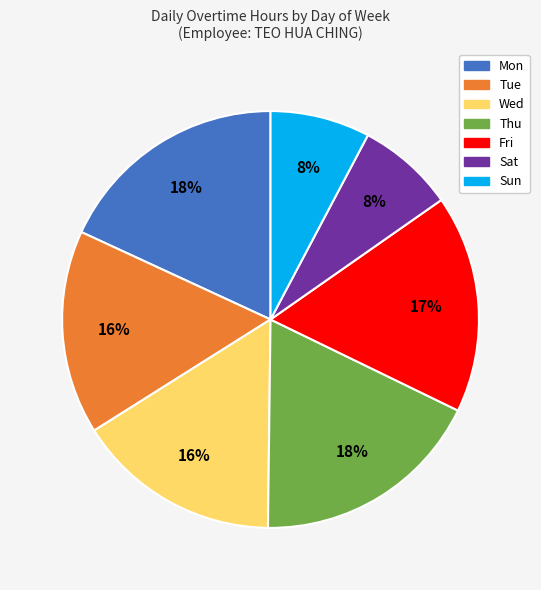

Between Fri and Thu, which is larger?

Thu